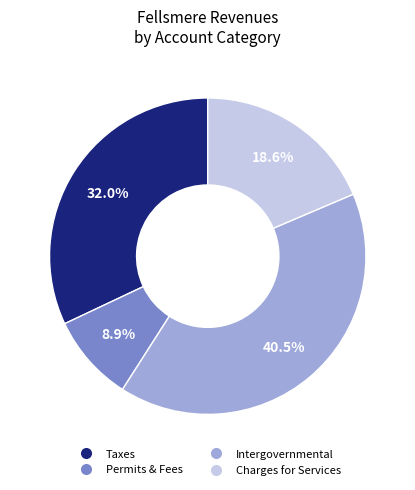

To the nearest percent, what is the difference between the largest and smallest slice percentages?

32%